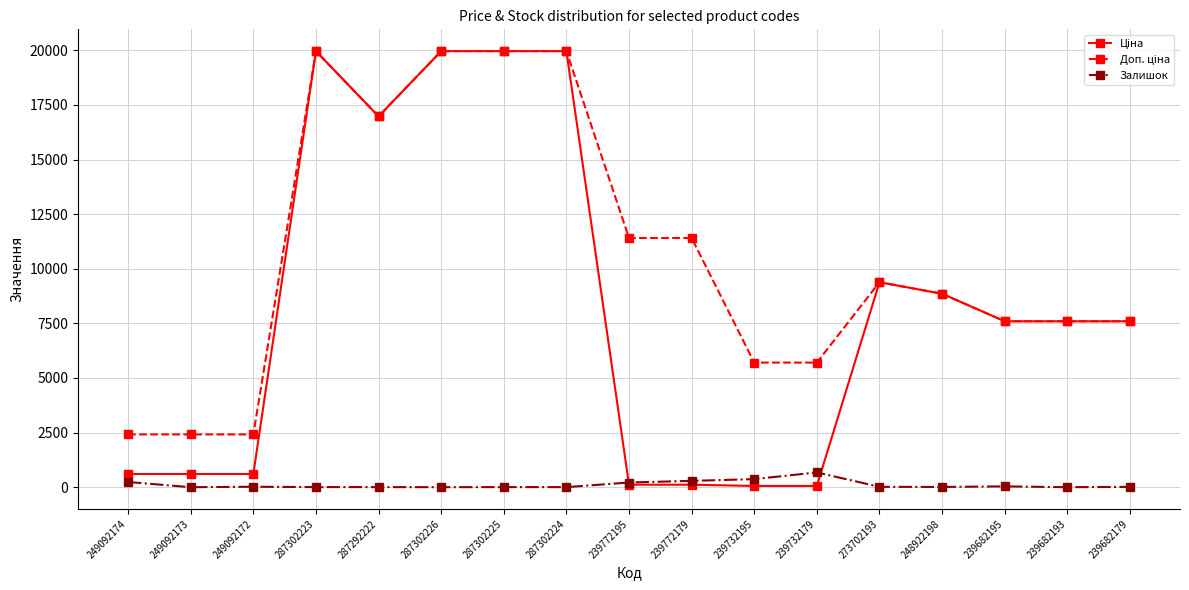

Is it true that Залишок equals 370.0 at 239732195?

True